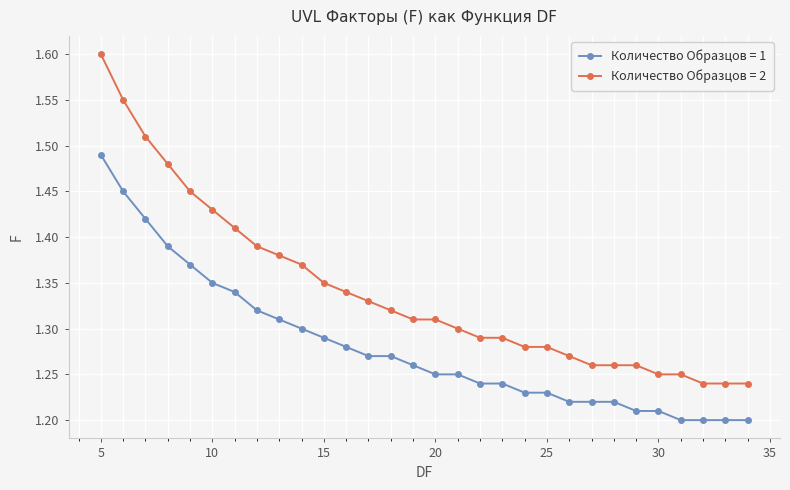

True or false: Количество Образцов = 1 and Количество Образцов = 2 cross at least once.

False